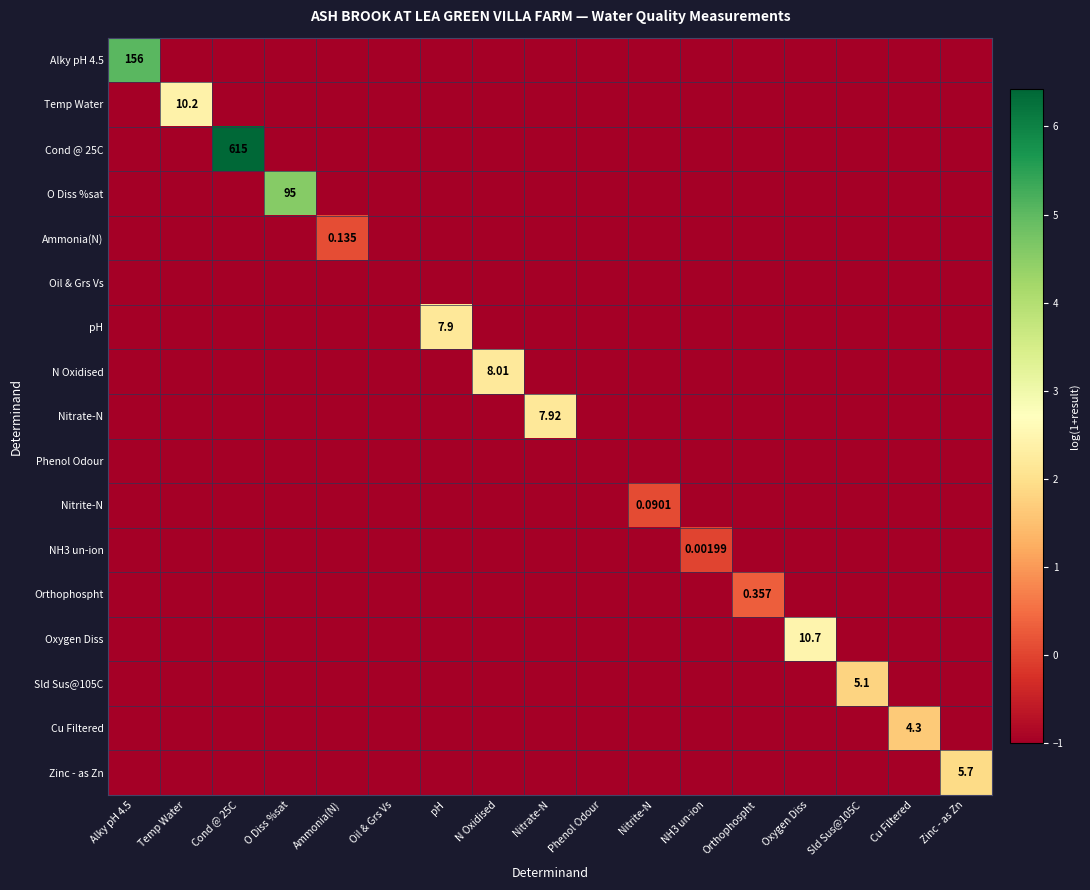

The value of pH at Orthophospht is -1.7. True or false?

False